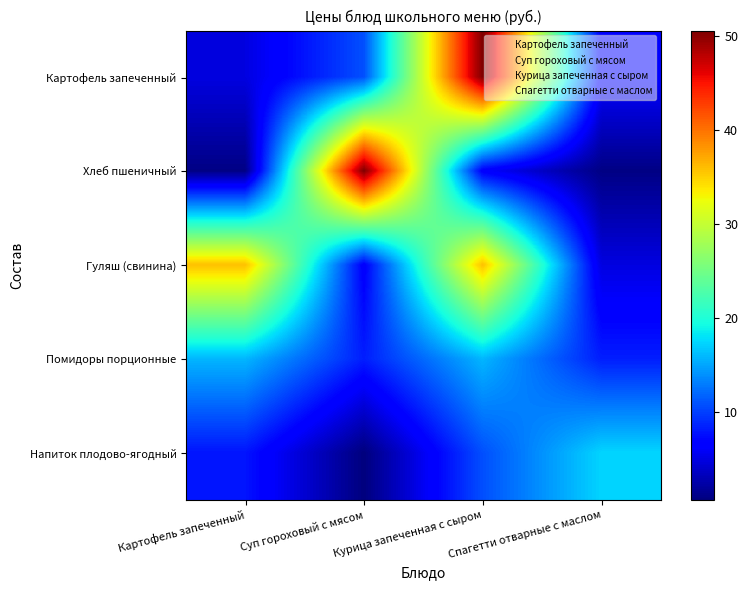

Between Суп гороховый с мясом and Спагетти отварные с маслом, which is larger?

Суп гороховый с мясом